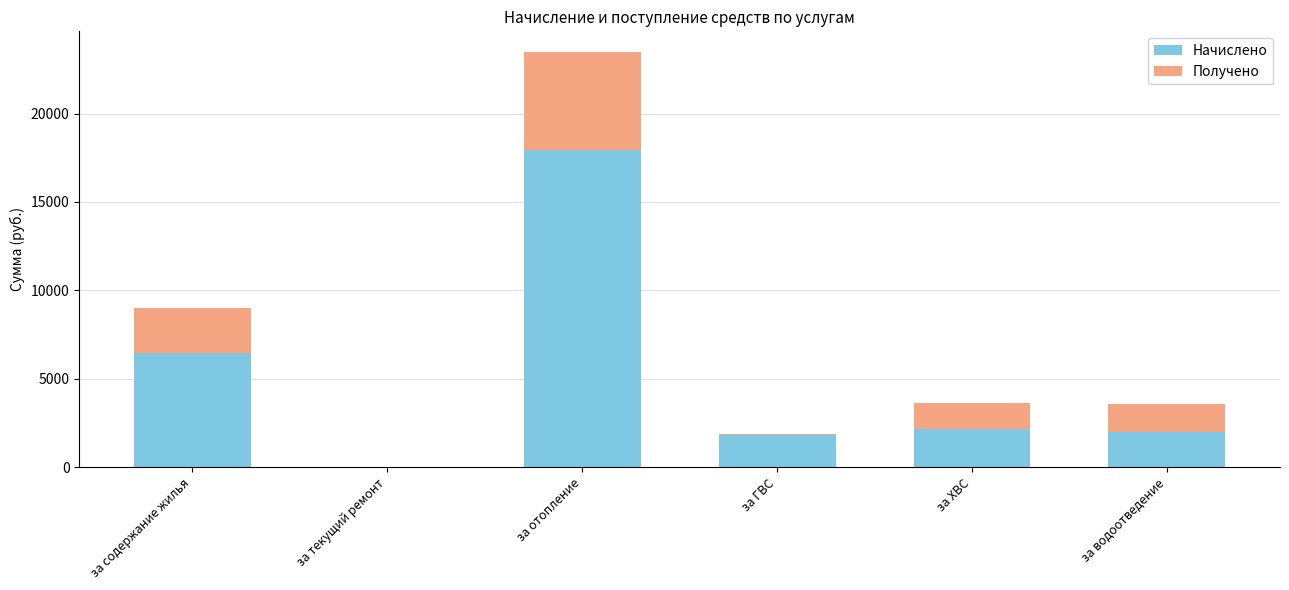

How many values in the Начислено series exceed 2145?

3